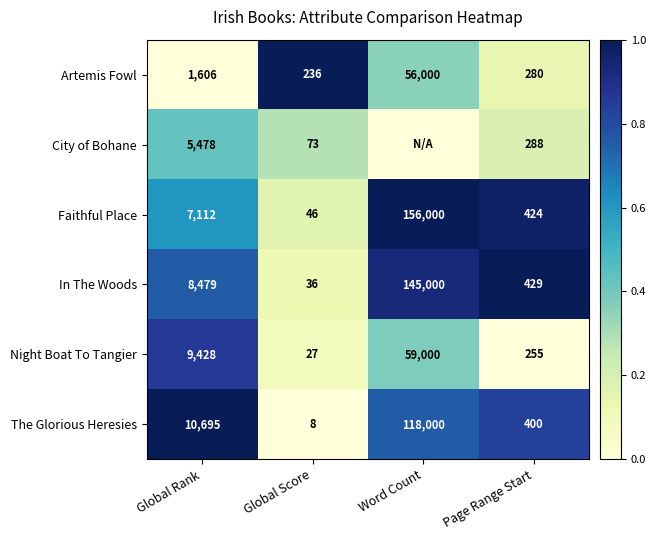

Where is The Glorious Heresies nearest to the value 59004?

Global Rank